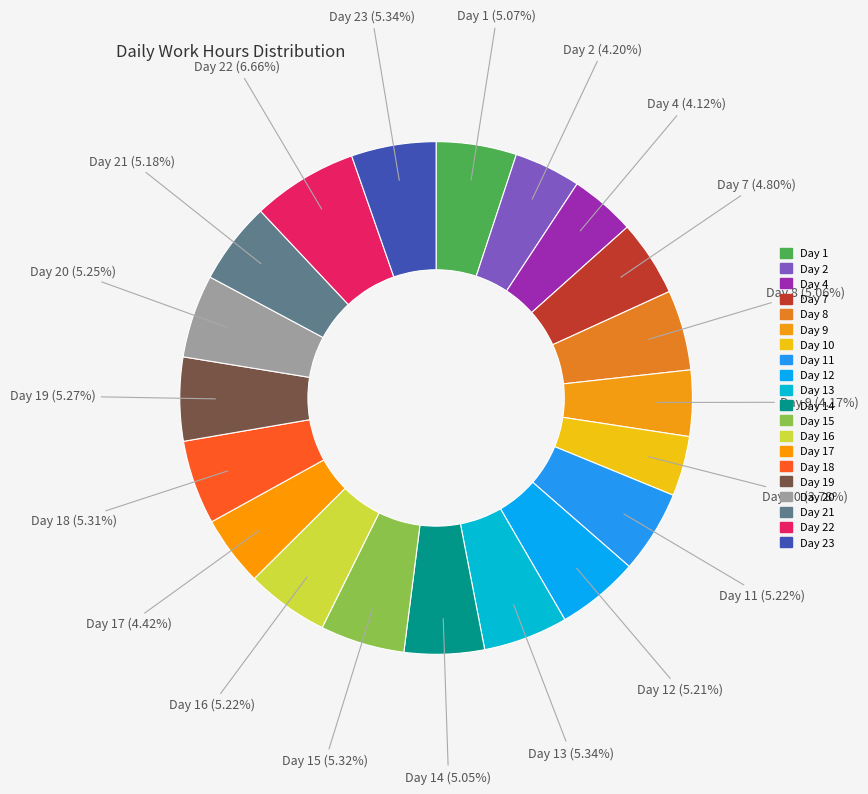

What is the largest slice in the pie chart?

Day 22